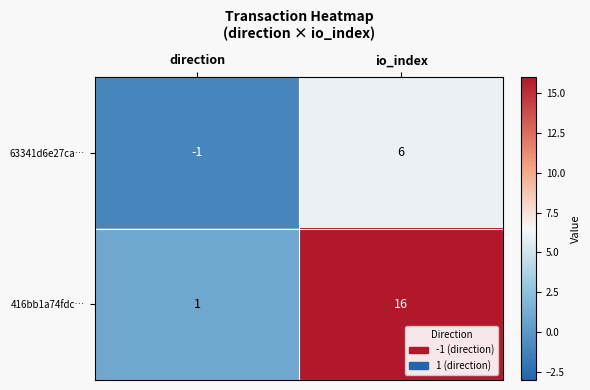

List the labels in order of 63341d6e27ca… value, smallest first.

direction, io_index